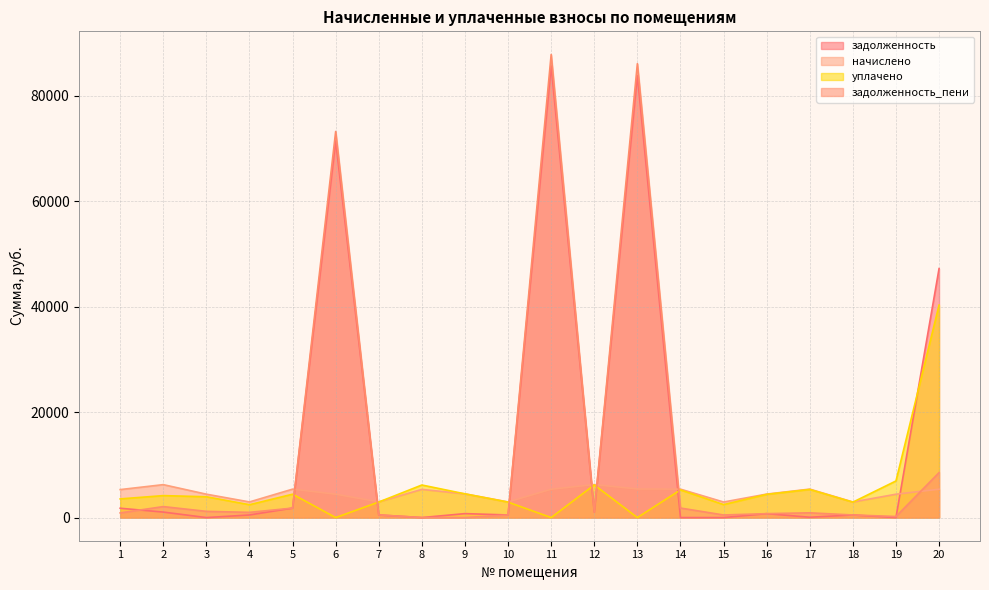

Where do задолженность_пени and начислено first cross each other?

5 and 6